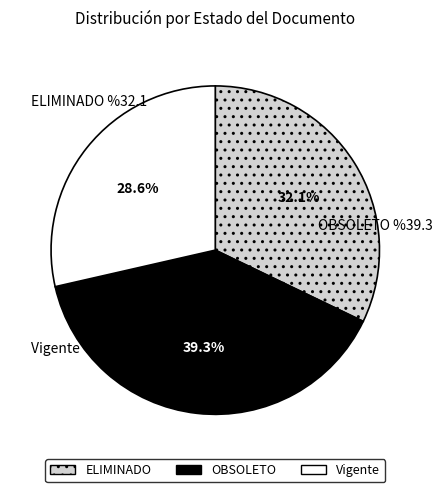

What is the smallest slice in the pie chart?

Vigente